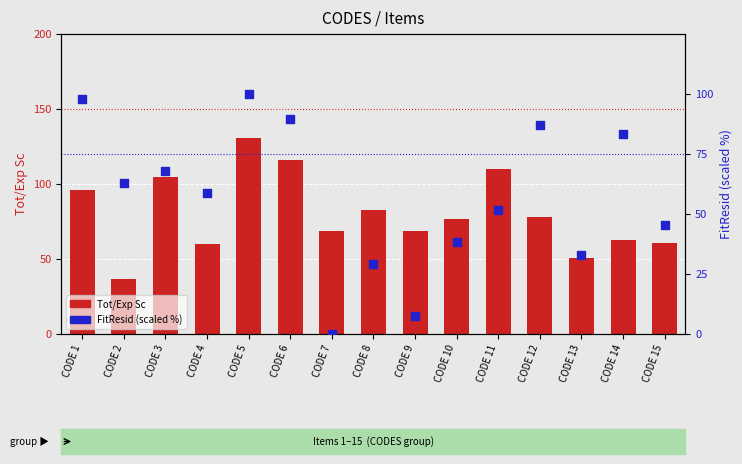

Is the value of FitResid (scaled %) at CODE 7 greater than the value of Tot/Exp Sc at CODE 9?

No